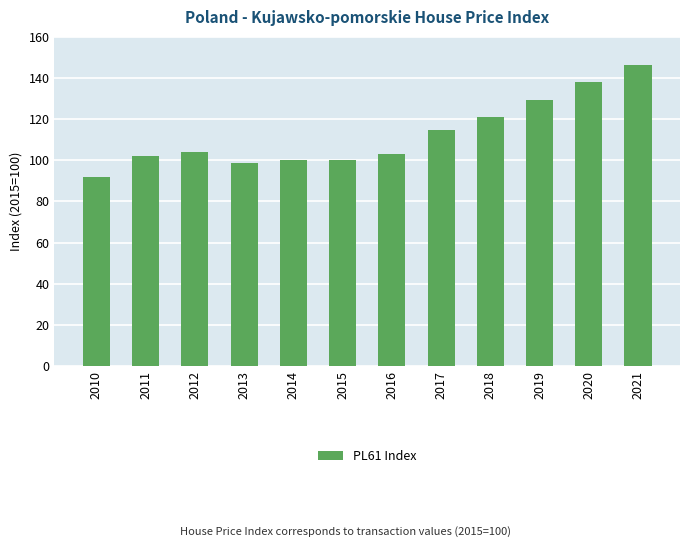

What is the value of the 6th bar from the left?

100.0